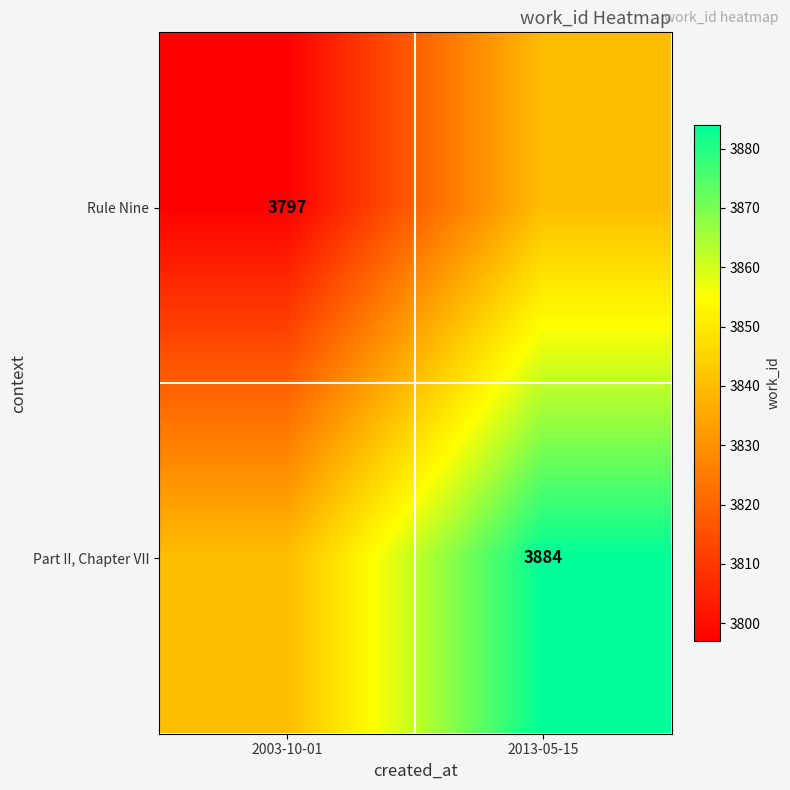

The Part II, Chapter VII series shows 3884 at 2013-05-15. True or false?

True